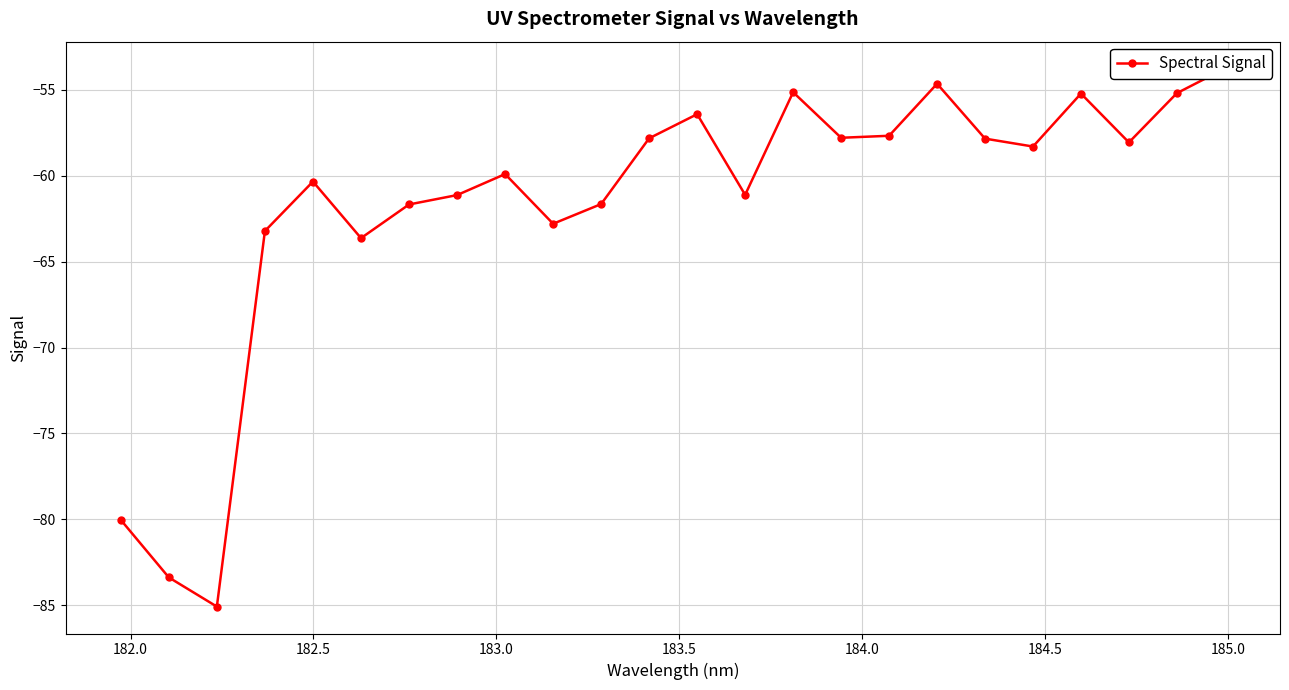

True or false: there are more than 0 points higher than both neighbors.

True